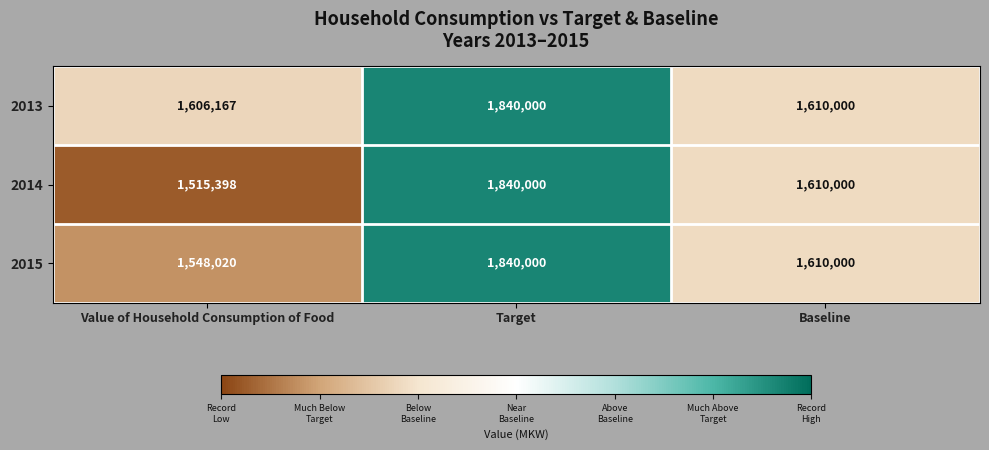

Reading left to right, transcribe all the data shown in this chart.

2013: Value of Household Consumption of Food=1606167	Target=1840000	Baseline=1610000
2014: Value of Household Consumption of Food=1515398	Target=1840000	Baseline=1610000
2015: Value of Household Consumption of Food=1548020	Target=1840000	Baseline=1610000